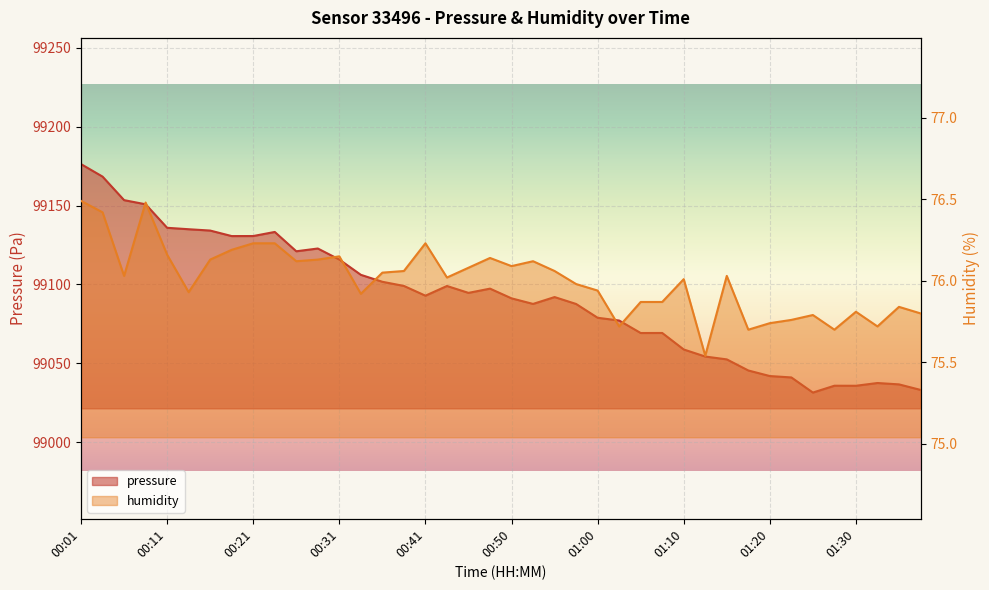

At which label does pressure reach its minimum?

01:25